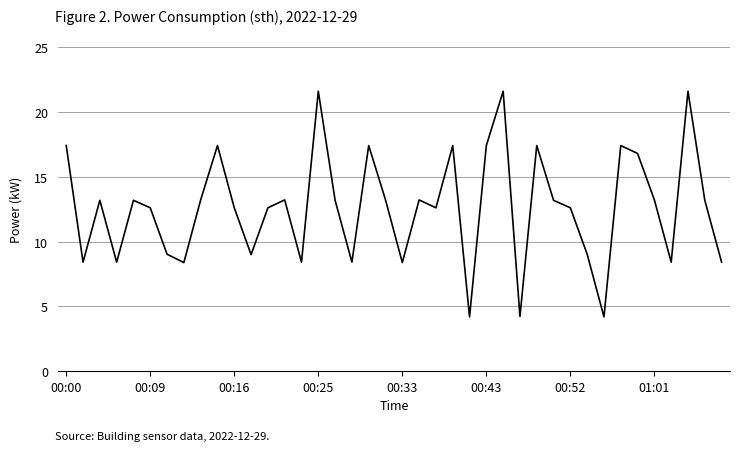

How many lines are shown in the chart?

1